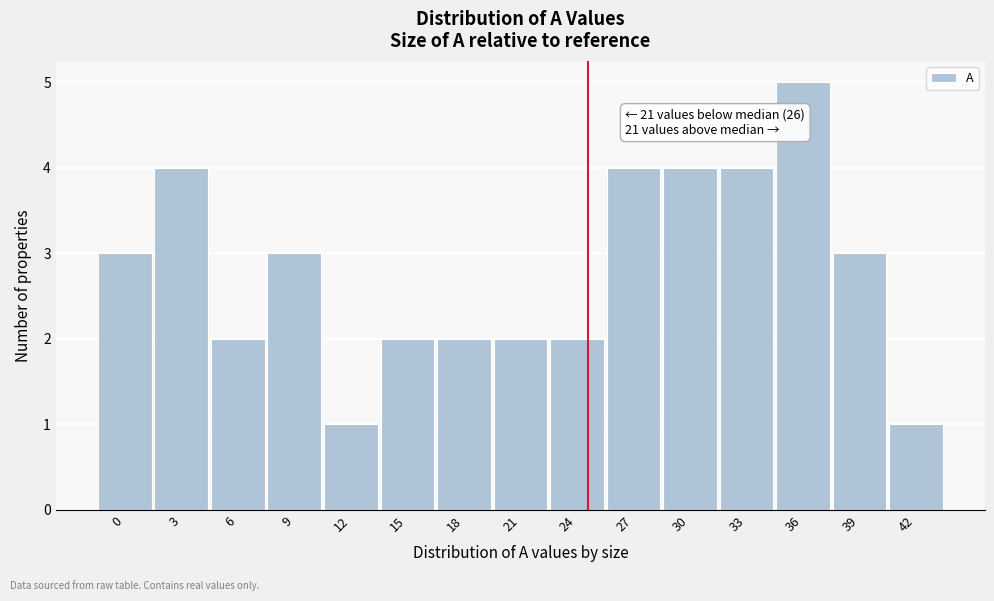

Reading left to right, what are all the values shown in this chart?

0=3	3=4	6=2	9=3	12=1	15=2	18=2	21=2	24=2	27=4	30=4	33=4	36=5	39=3	42=1